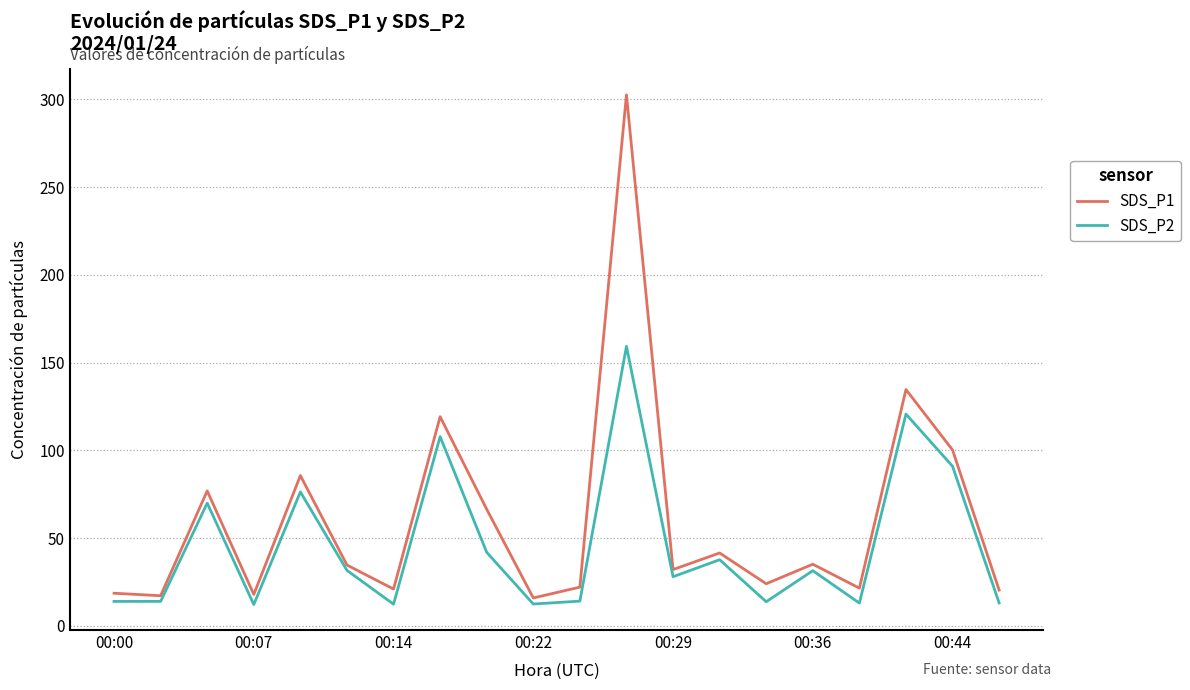

In SDS_P2, how many points are lower than both neighbors (excluding endpoints)?

6